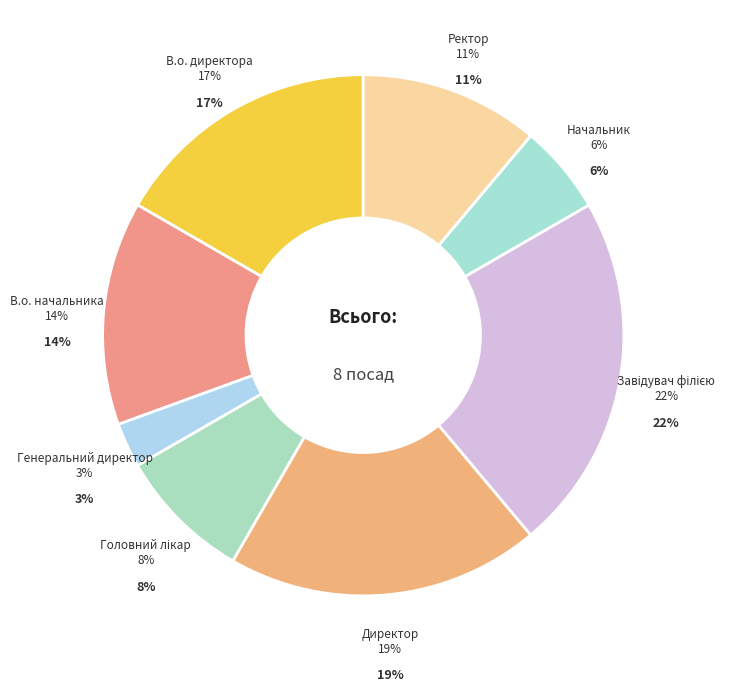

What is the largest slice in the pie chart?

Завідувач філією